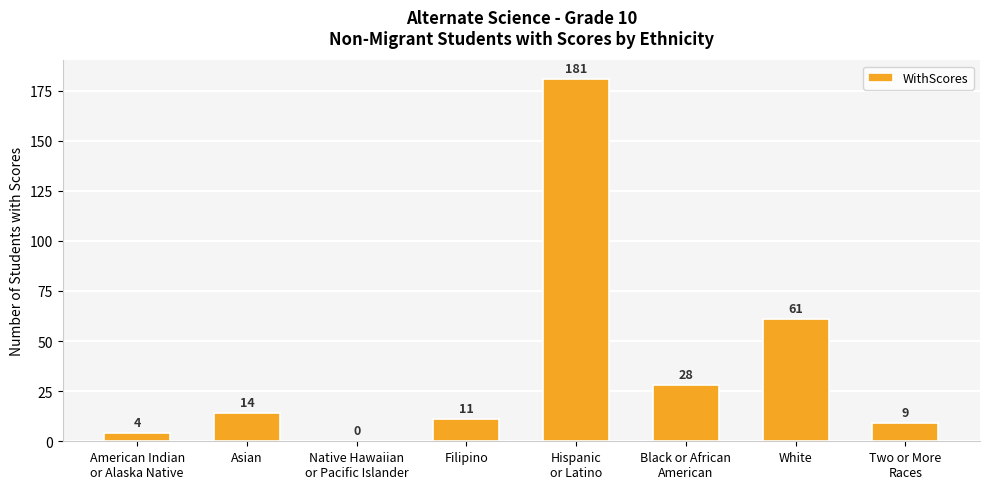

Which has a higher value, Native Hawaiian
or Pacific Islander or Two or More
Races?

Two or More
Races